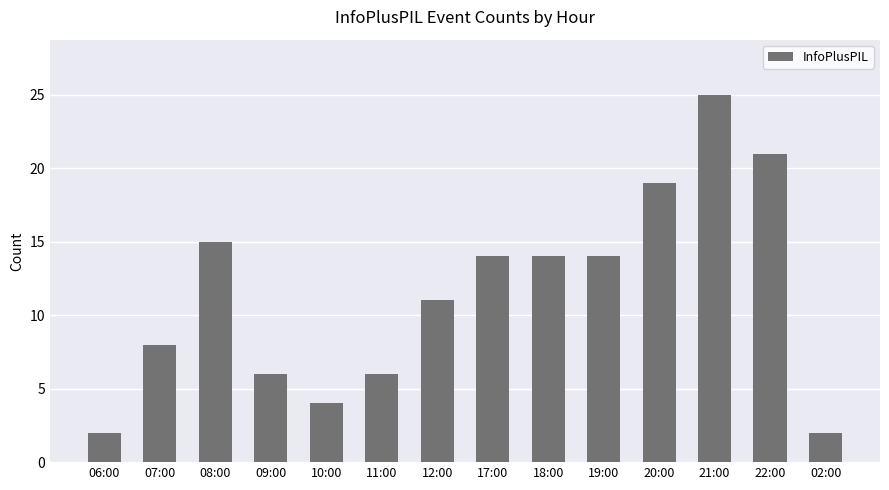

Which has a higher value, 12:00 or 19:00?

19:00